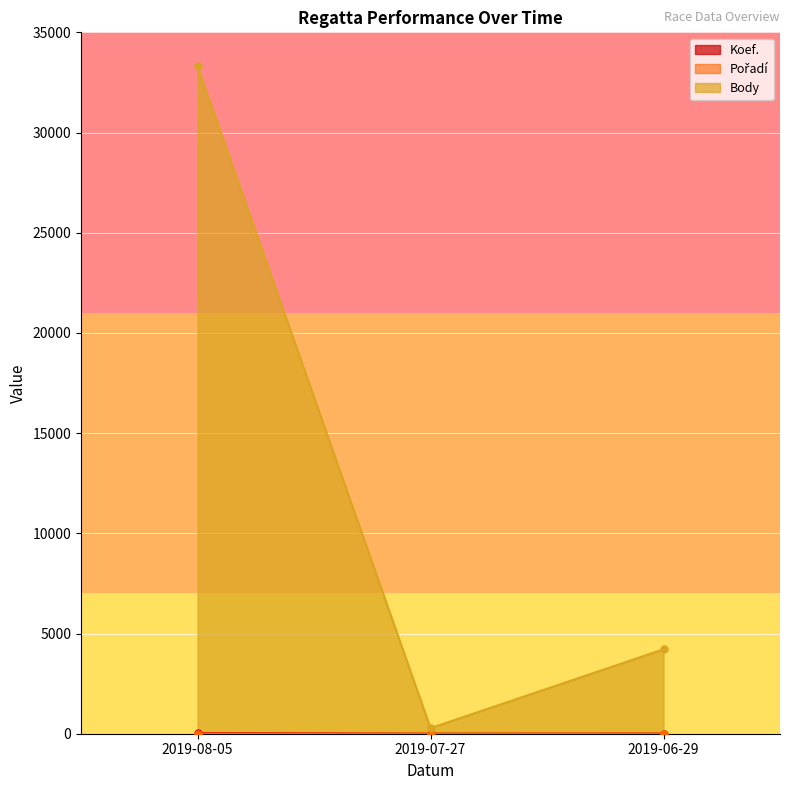

At which label does Pořadí first exceed 6?

2019-08-05